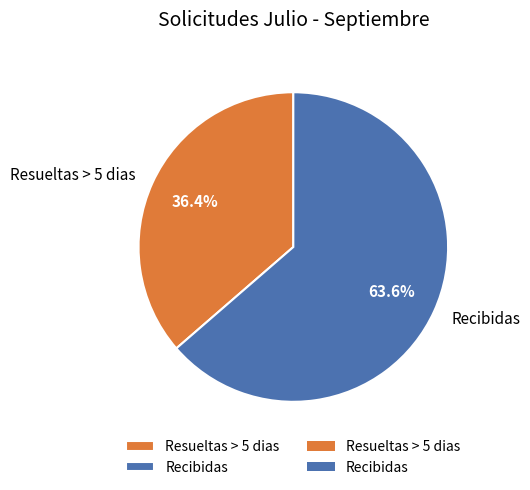

Which has a higher value, Recibidas or Resueltas > 5 dias?

Recibidas